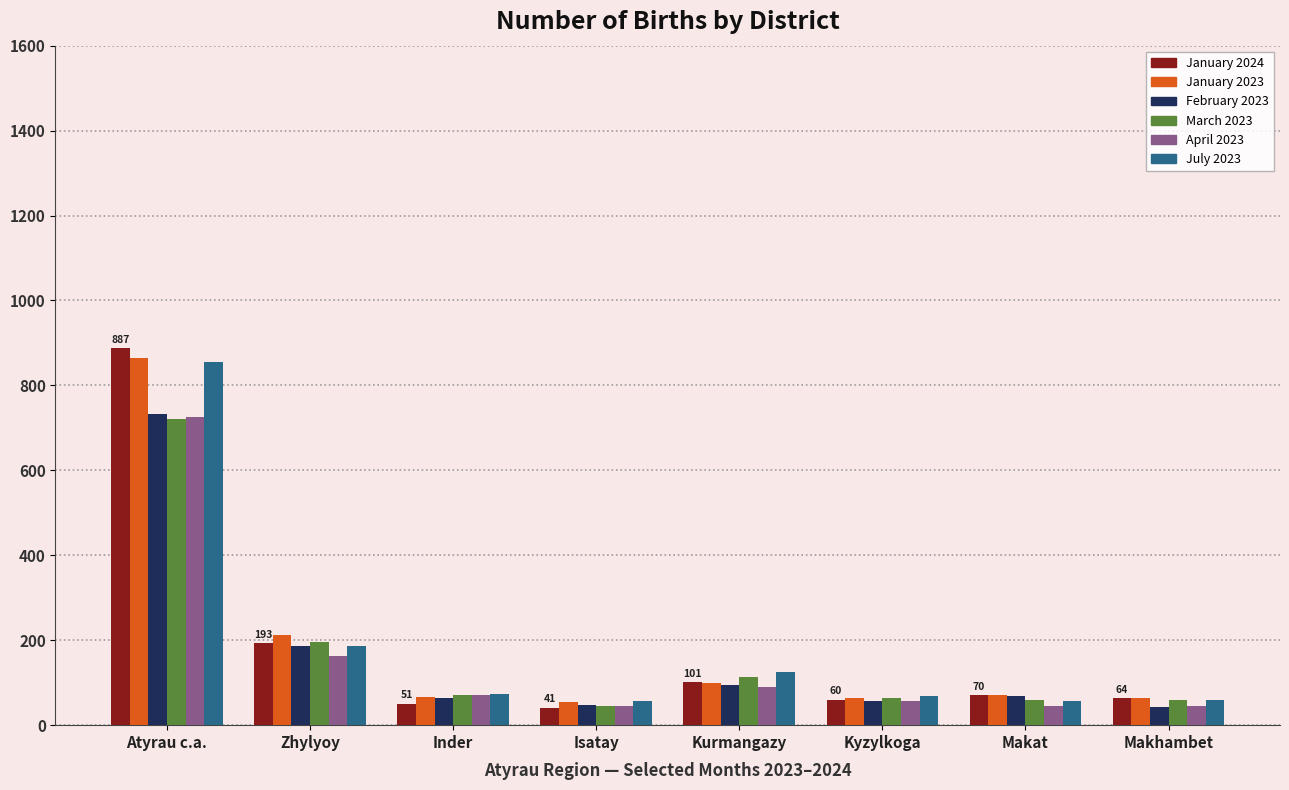

How many bars are there in total?

48